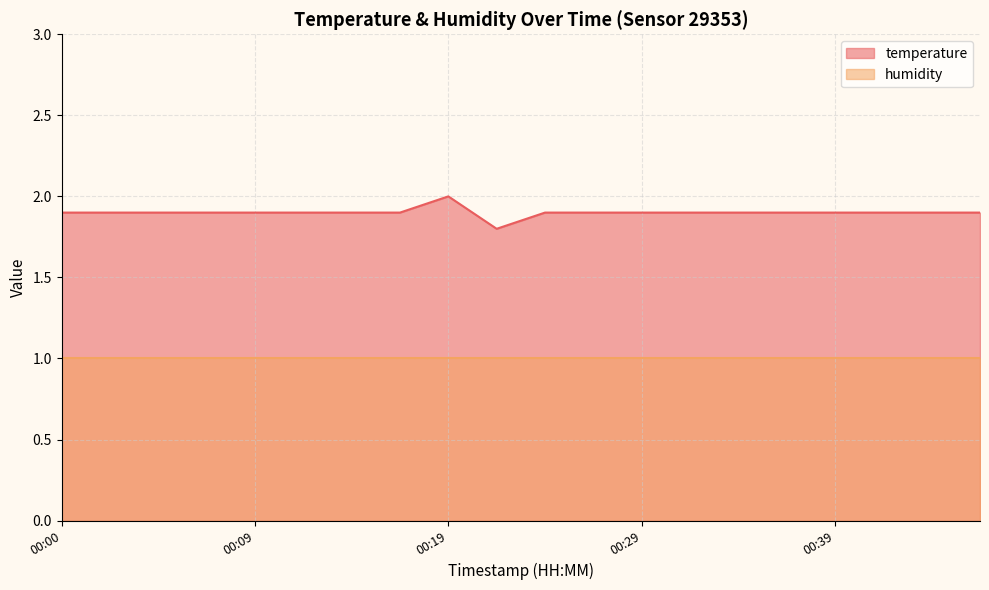

What is the greatest value displayed?

2.0